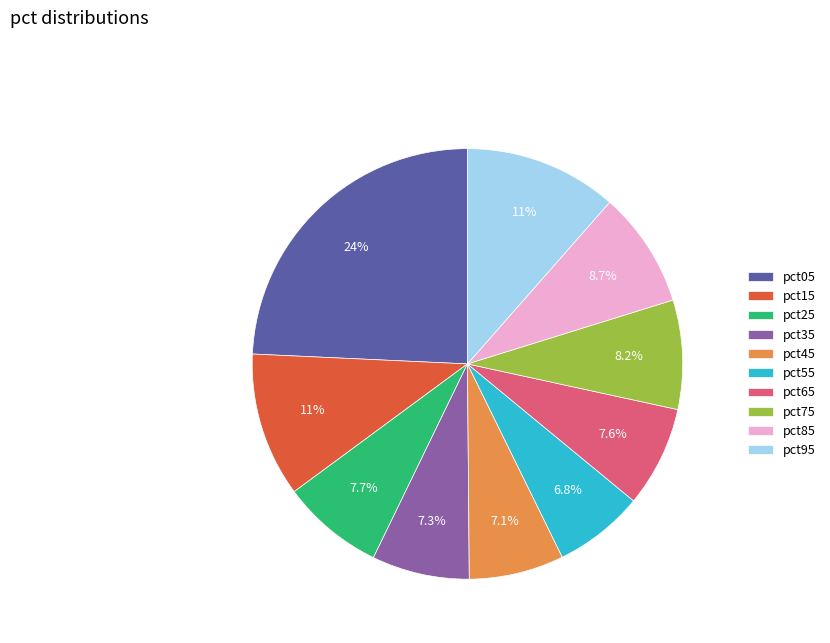

How many segments does this pie chart have?

10